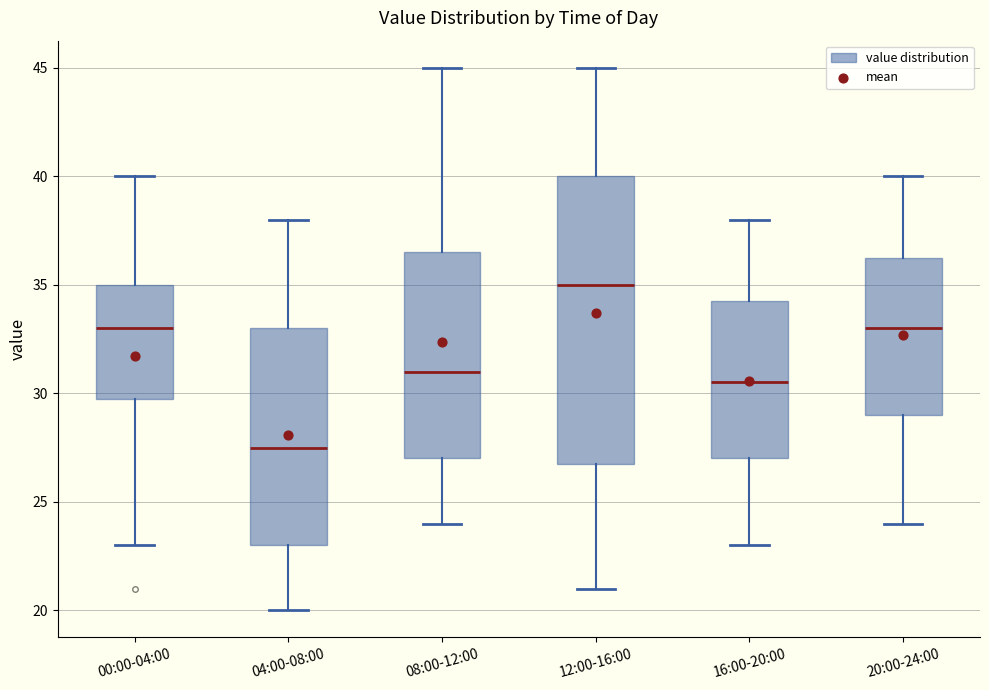

Reading left to right, read every box against the y-axis: the position of its median line, the range the box covers, and the ends of its whiskers. The values are not printed on the chart, so give them approximately, as read against the axis.

00:00-04:00: median 33.0, box 30.0 to 35.0, whiskers 23.0 to 40.0
04:00-08:00: median 27.5, box 23.0 to 33.0, whiskers 20.0 to 38.0
08:00-12:00: median 31.0, box 27.0 to 36.5, whiskers 24.0 to 45.0
12:00-16:00: median 35.0, box 27.0 to 40.0, whiskers 21.0 to 45.0
16:00-20:00: median 30.5, box 27.0 to 34.5, whiskers 23.0 to 38.0
20:00-24:00: median 33.0, box 29.0 to 36.5, whiskers 24.0 to 40.0